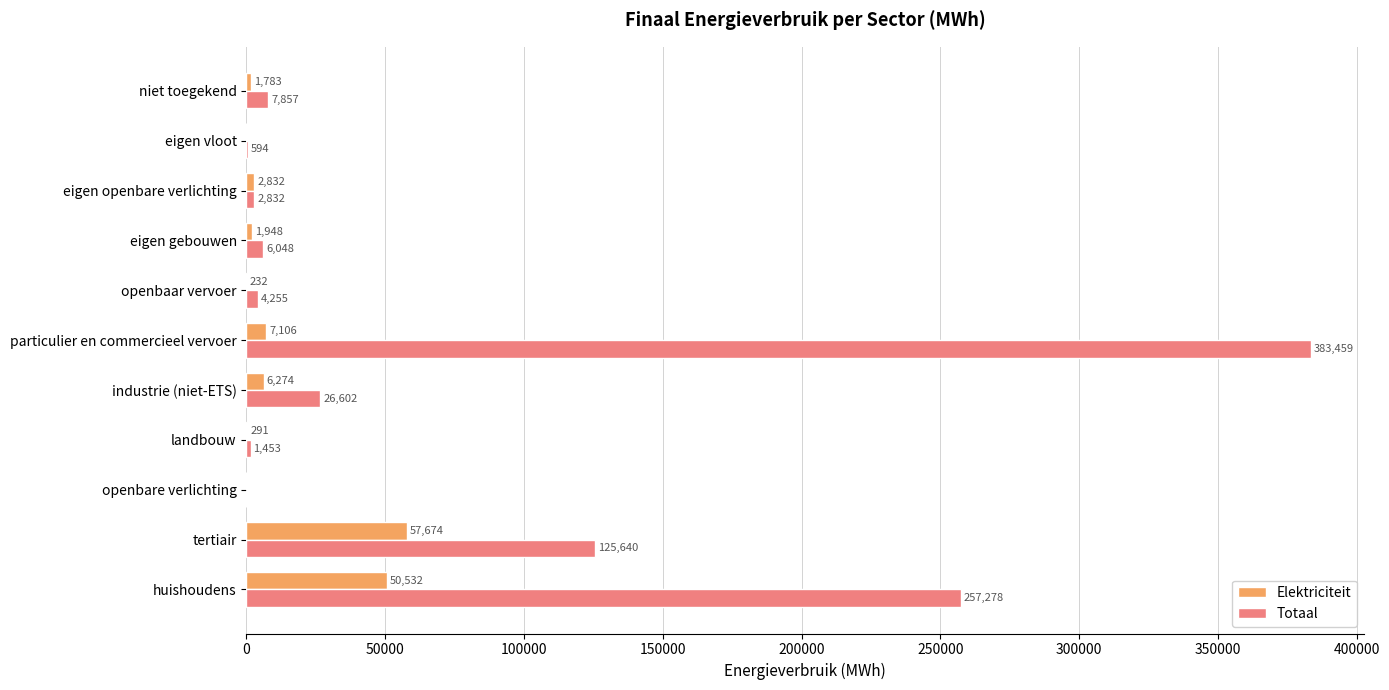

At which category is the sum across all series the highest?

particulier en commercieel vervoer